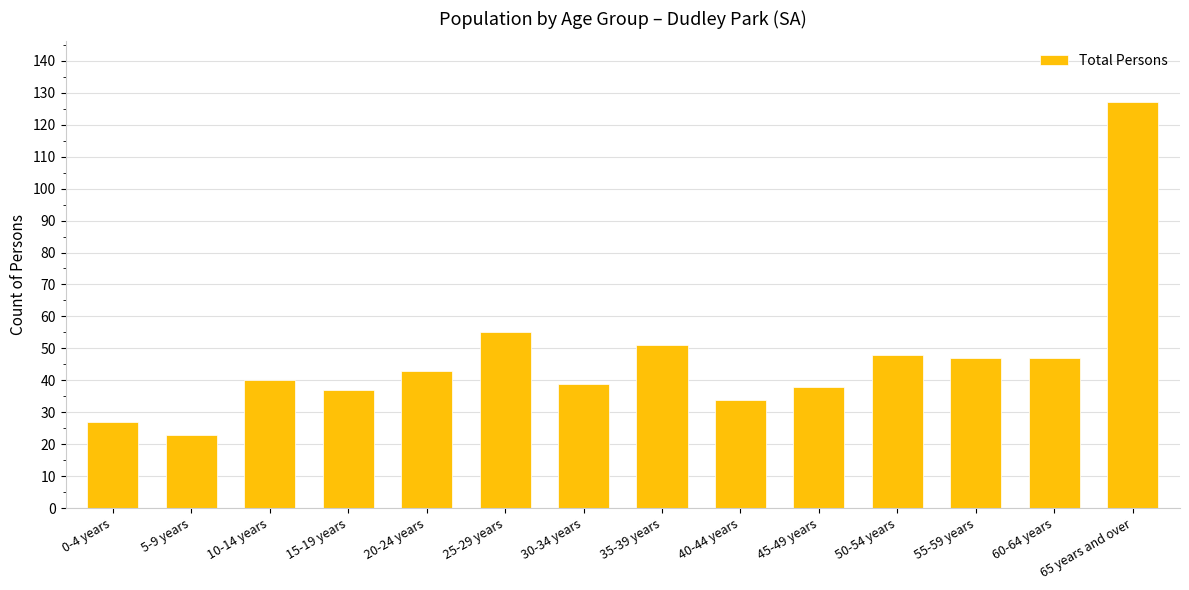

At which label is the value closest to 75?

25-29 years